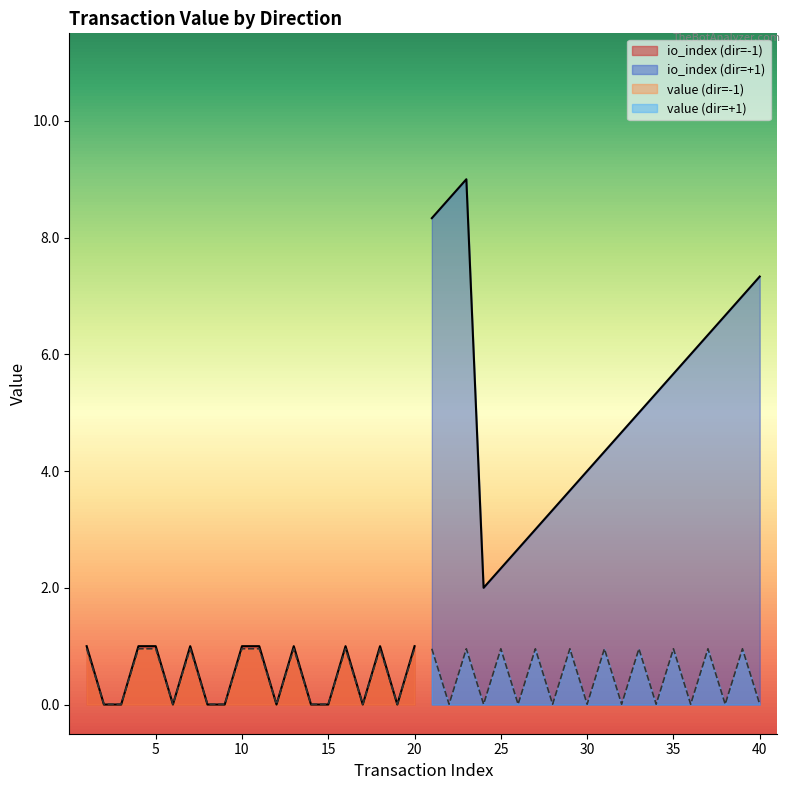

In value, how many points are lower than both neighbors (excluding endpoints)?

4